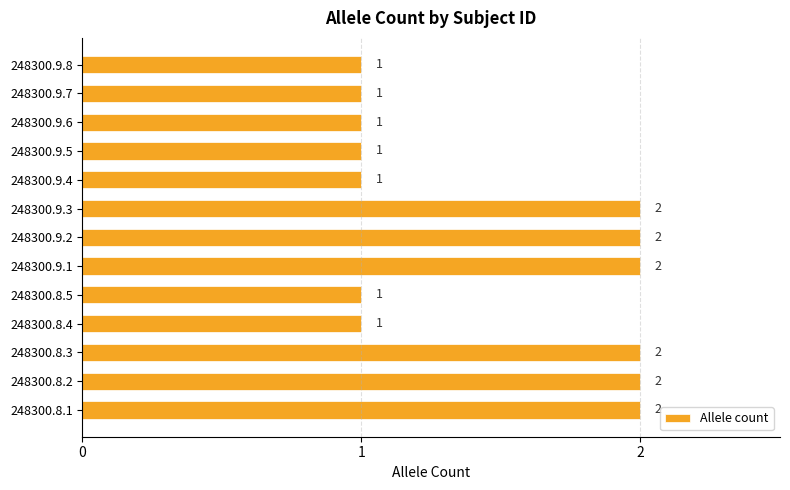

True or false: the data shows 2 at 248300.9.5.

False